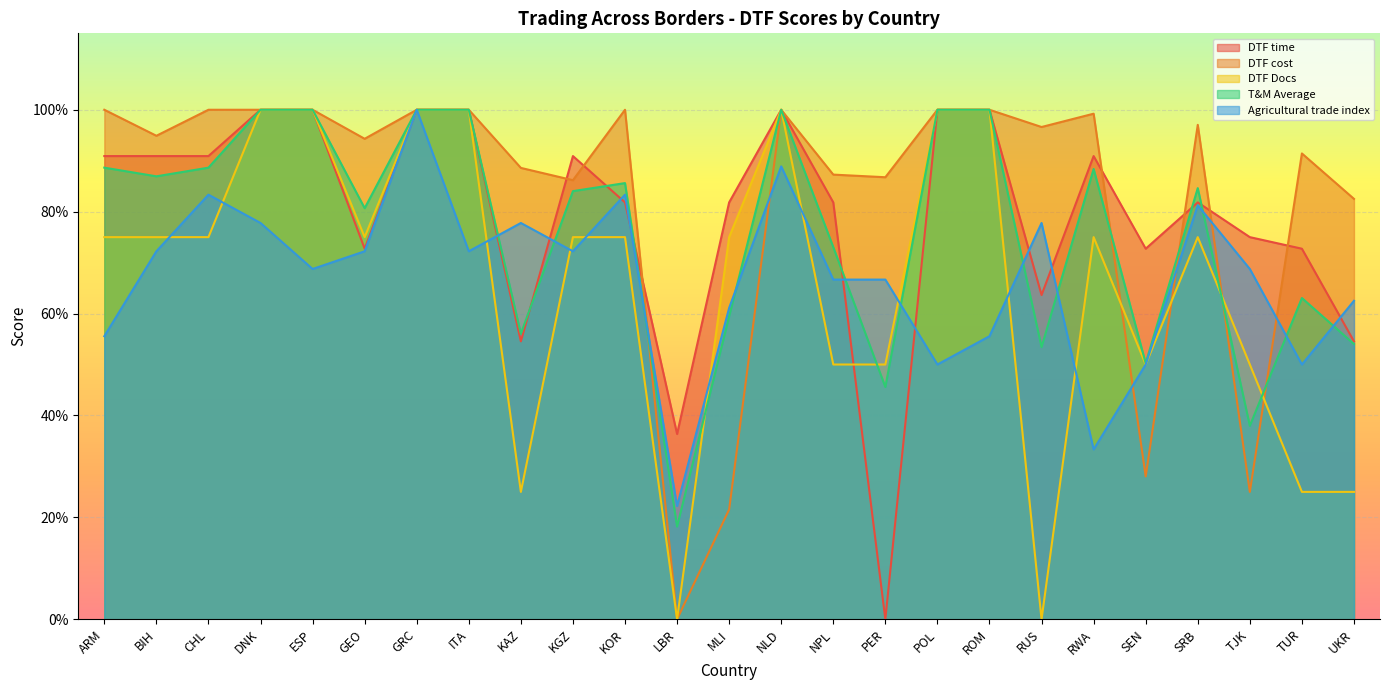

True or false: T&M Average and DTF Docs cross at least once.

True